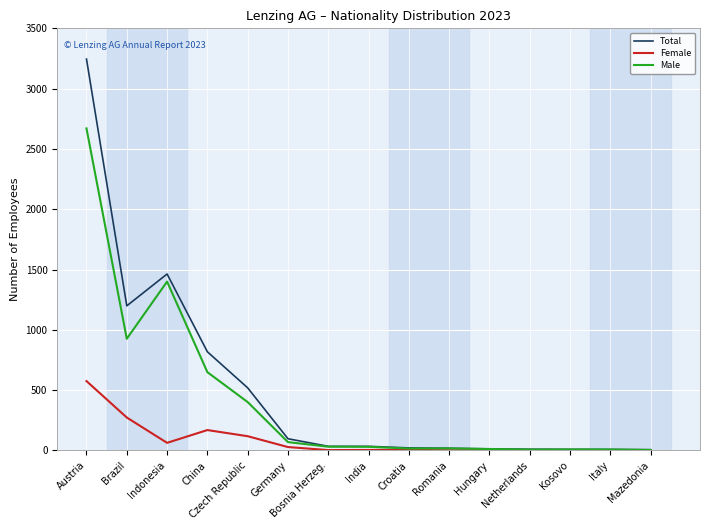

At how many categories does at least one series exceed 2629?

1